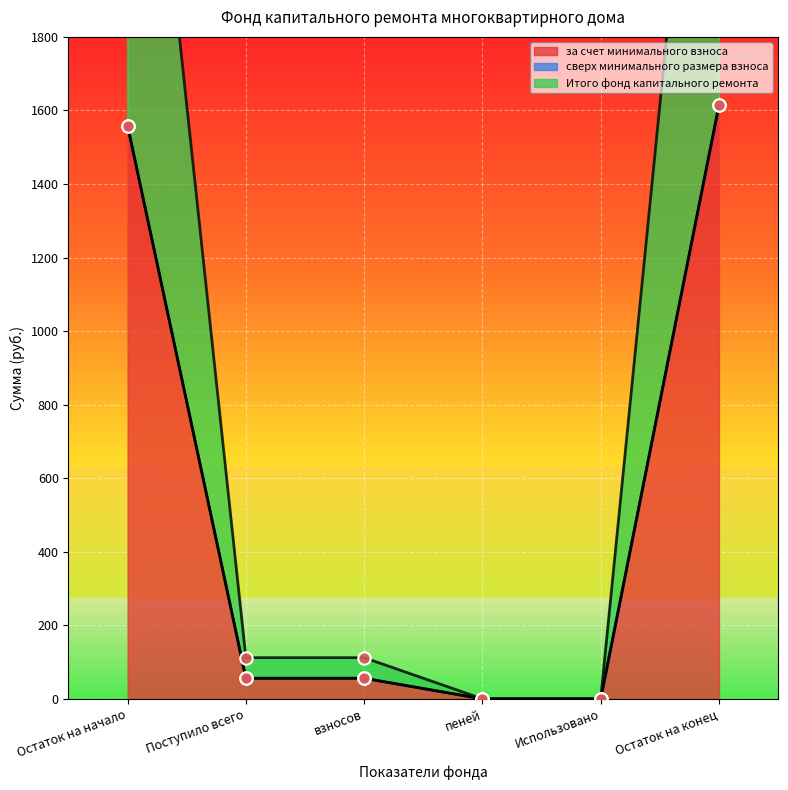

At which category is the sum across all series the highest?

Остаток на конец